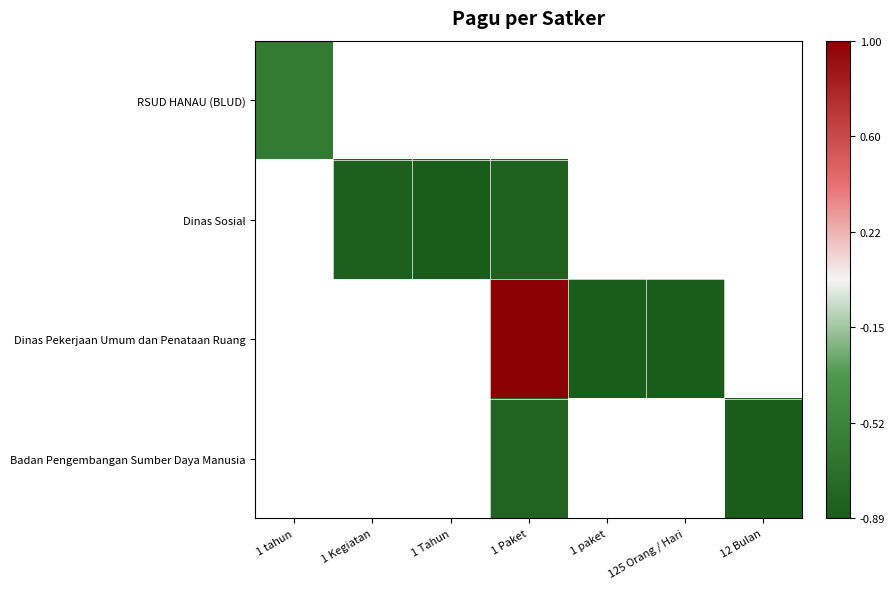

Rank the series at 1 tahun from highest to lowest value.

RSUD HANAU (BLUD), Dinas Sosial, Dinas Pekerjaan Umum dan Penataan Ruang, Badan Pengembangan Sumber Daya Manusia